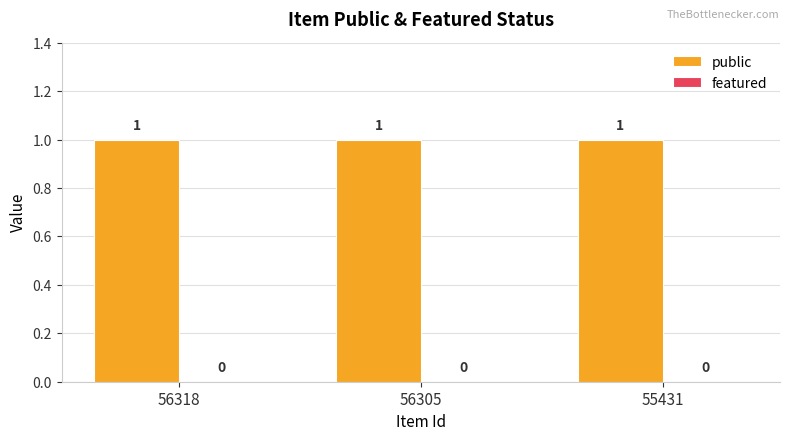

Rank the series by their maximum value, from highest to lowest.

public, featured